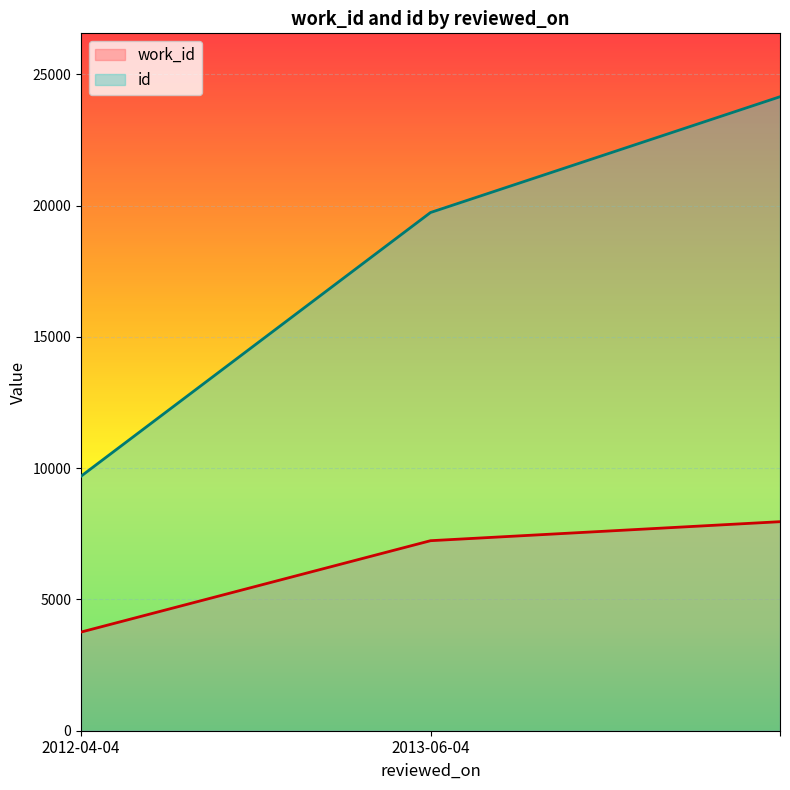

Is the value of id at  greater than the value of work_id at 2013-06-04?

Yes